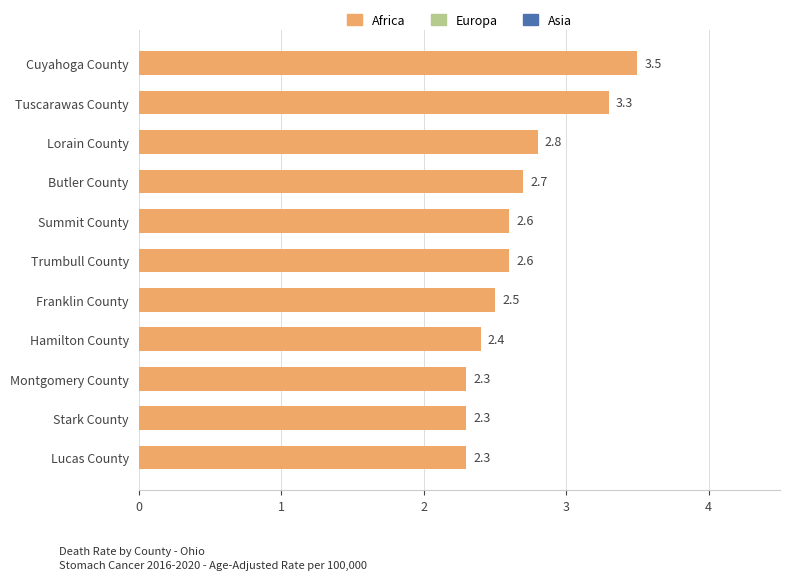

Approximately how many times larger is the value at Franklin County compared to Summit County?

1.0